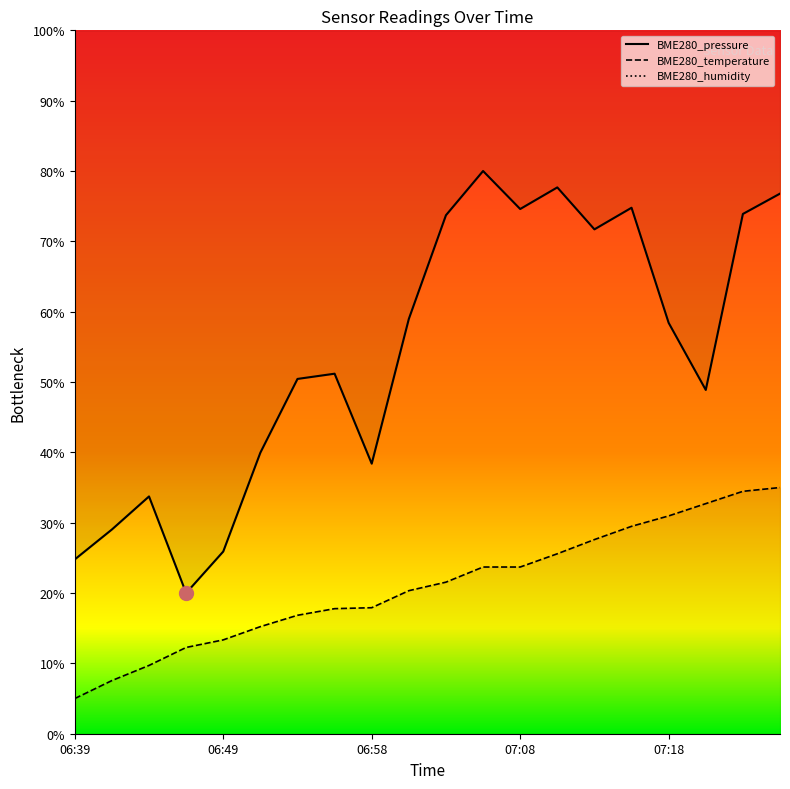

Reading right to left, list all the values displayed in this chart.

BME280_pressure: 07:25=76.8	07:23=73.9	07:20=48.9	07:18=58.4	07:16=74.8	07:13=71.7	07:11=77.7	07:08=74.6	07:06=80.0	07:03=73.7	07:01=59.0	06:58=38.4	06:56=51.2	06:53=50.4	06:51=40.0	06:49=25.9	06:46=20.0	06:44=33.7	06:41=29.0	06:39=24.8
BME280_temperature: 07:25=35.0	07:23=34.5	07:20=32.7	07:18=31.0	07:16=29.5	07:13=27.6	07:11=25.6	07:08=23.7	07:06=23.7	07:03=21.5	07:01=20.3	06:58=17.9	06:56=17.8	06:53=16.8	06:51=15.2	06:49=13.3	06:46=12.3	06:44=9.7	06:41=7.6	06:39=5.0